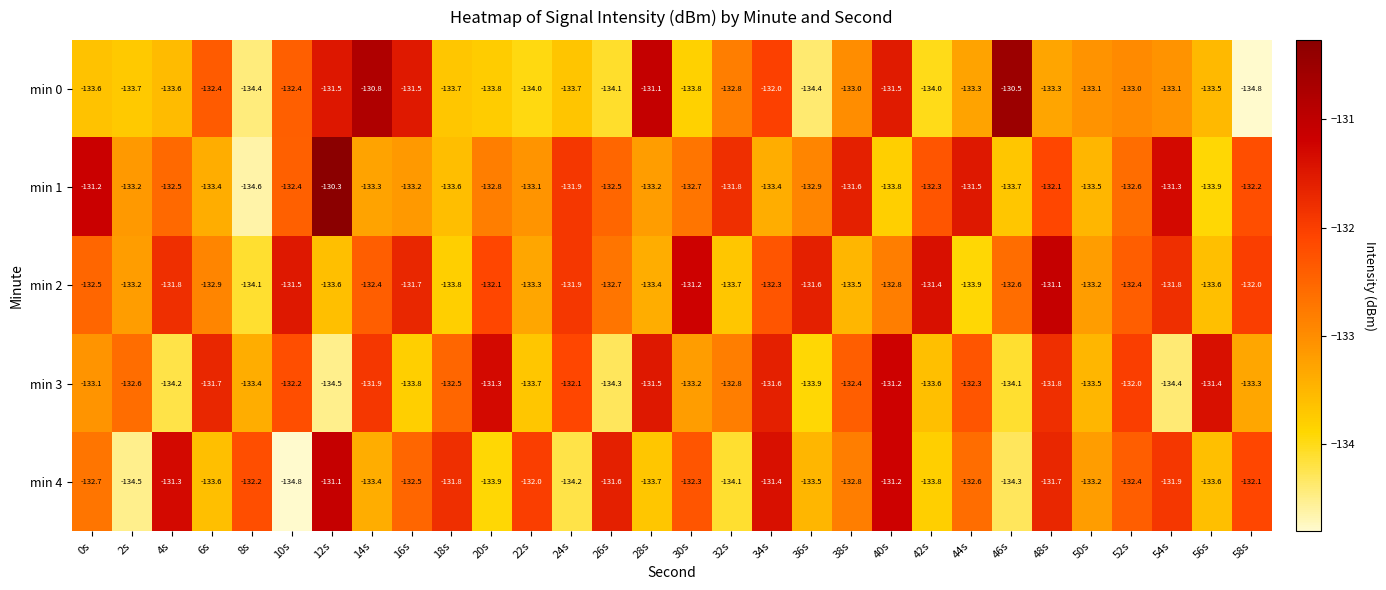

The min 3 series shows -131.8 at 48s. True or false?

True